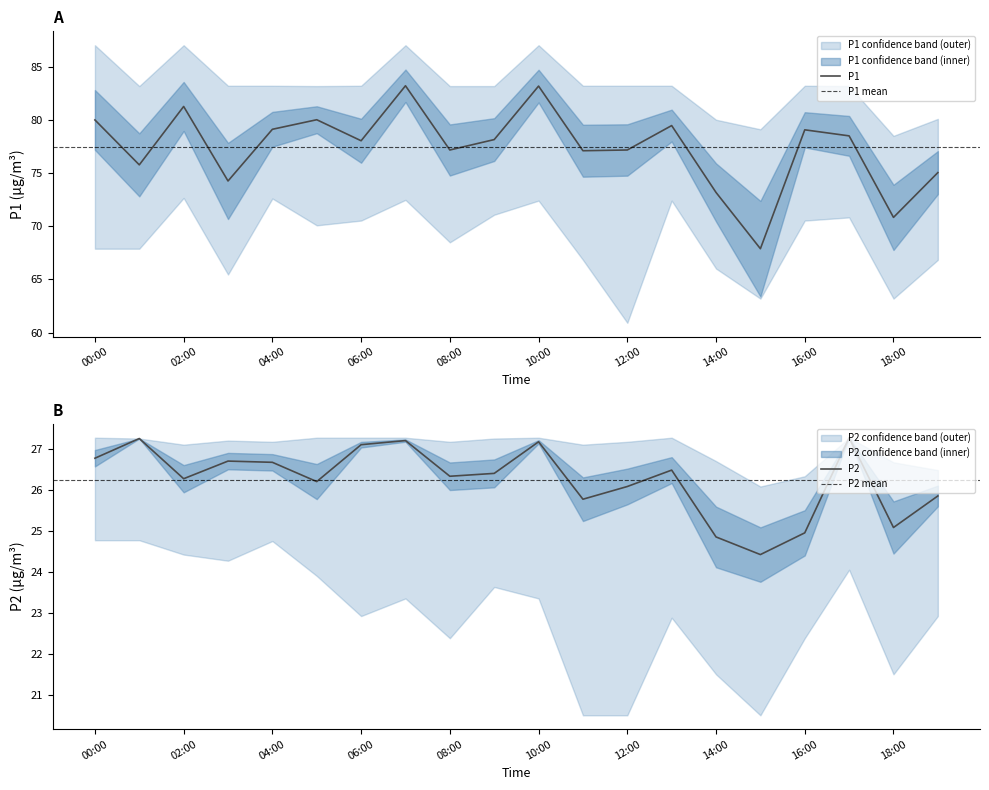

Does the chart display data point markers on the line(s)?

No